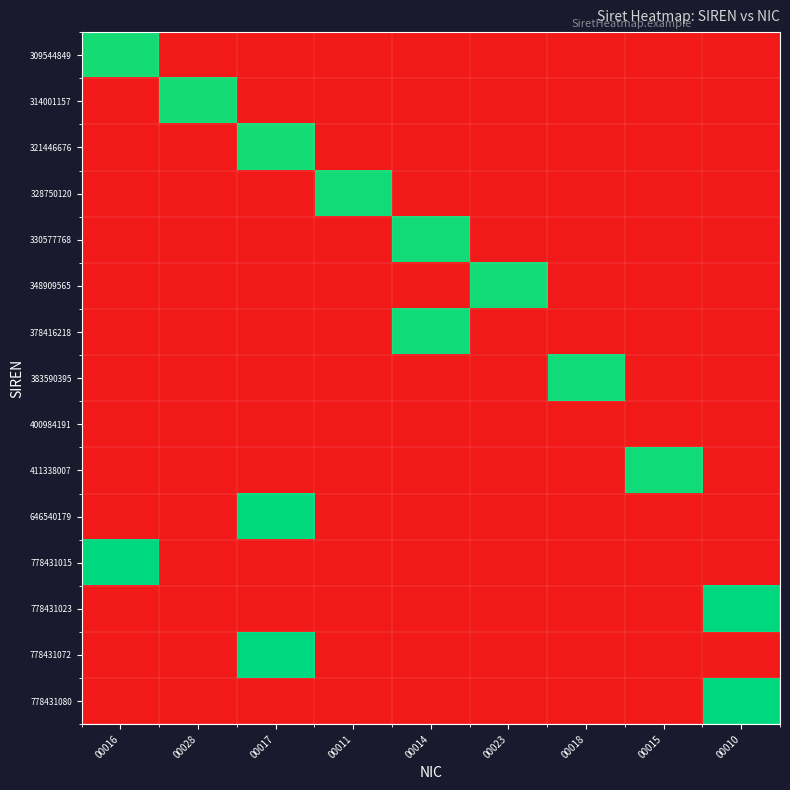

At how many categories does at least one series exceed 9?

9